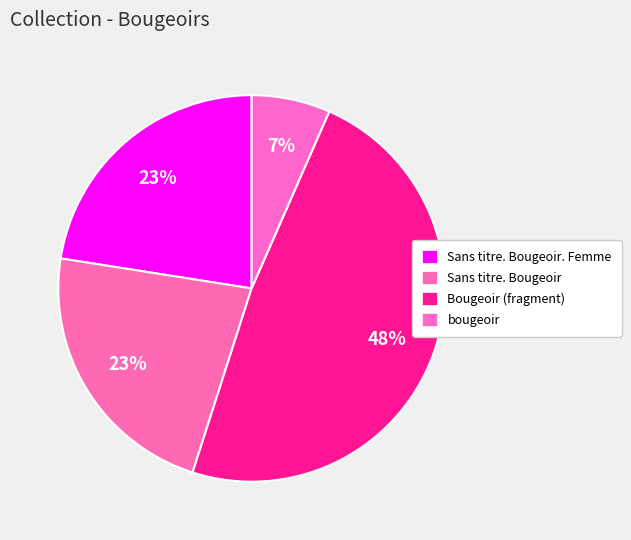

Count the number of slices in the pie.

4